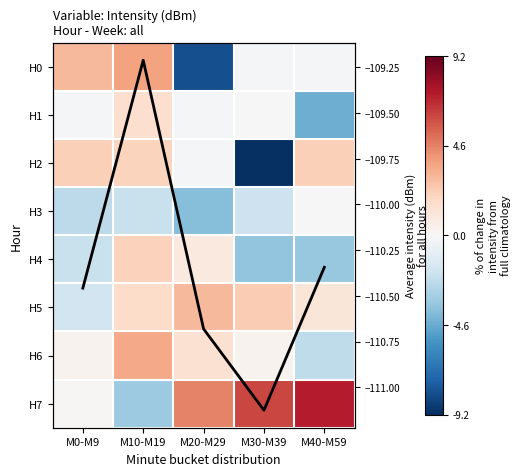

The value of H1 at M10-M19 is 0.6. True or false?

False